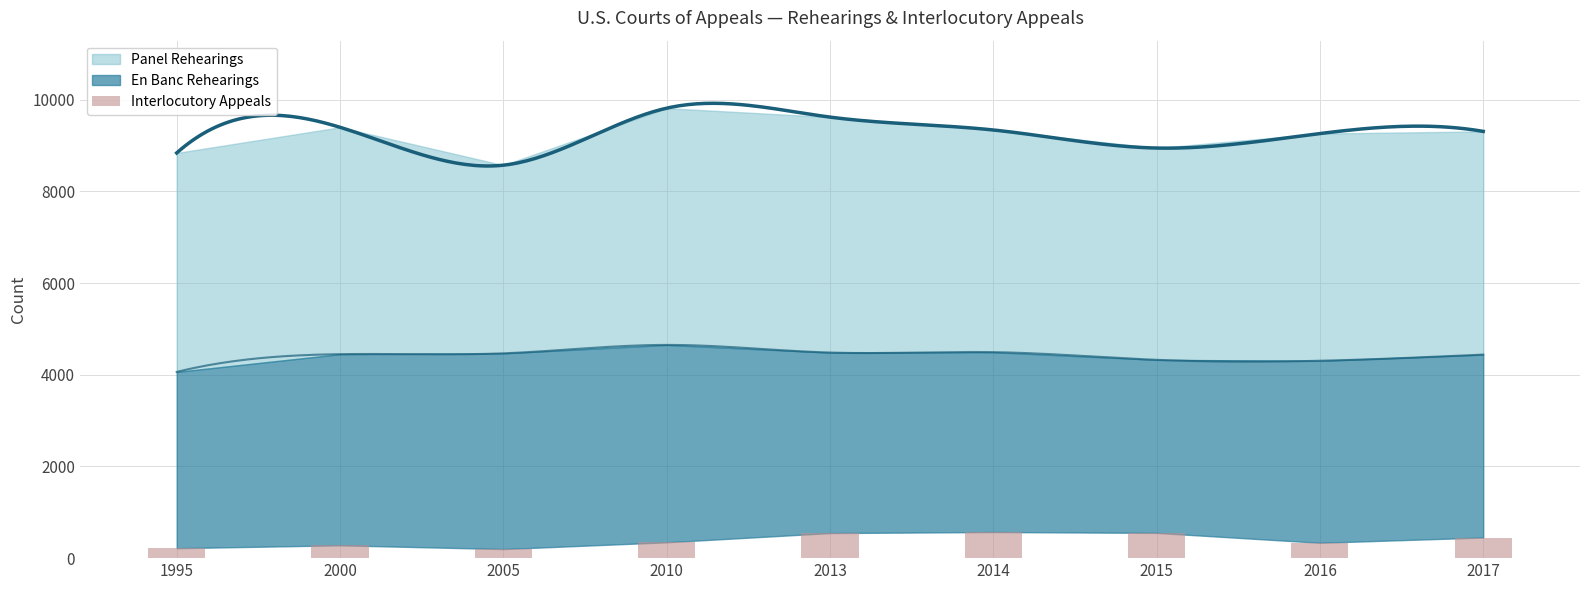

What is the change in value from 2014 to 2017?

-120